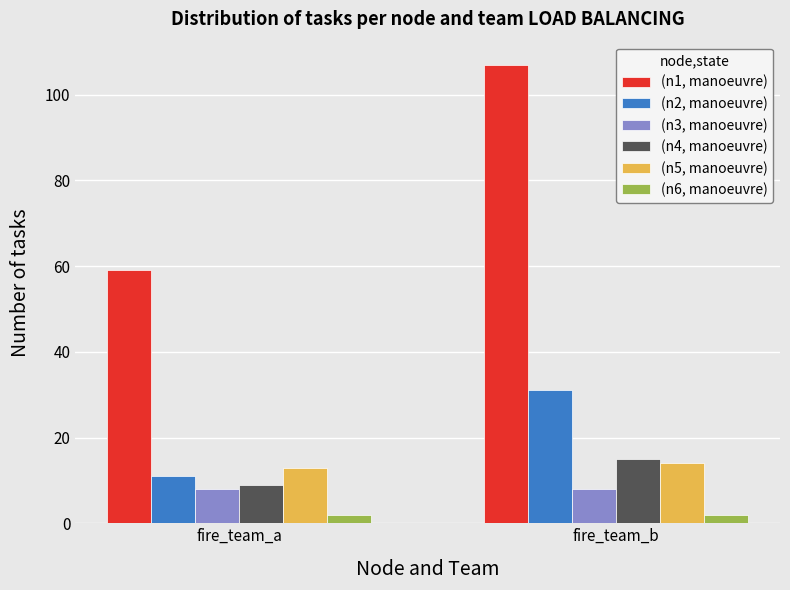

Count the number of data series in this chart.

6